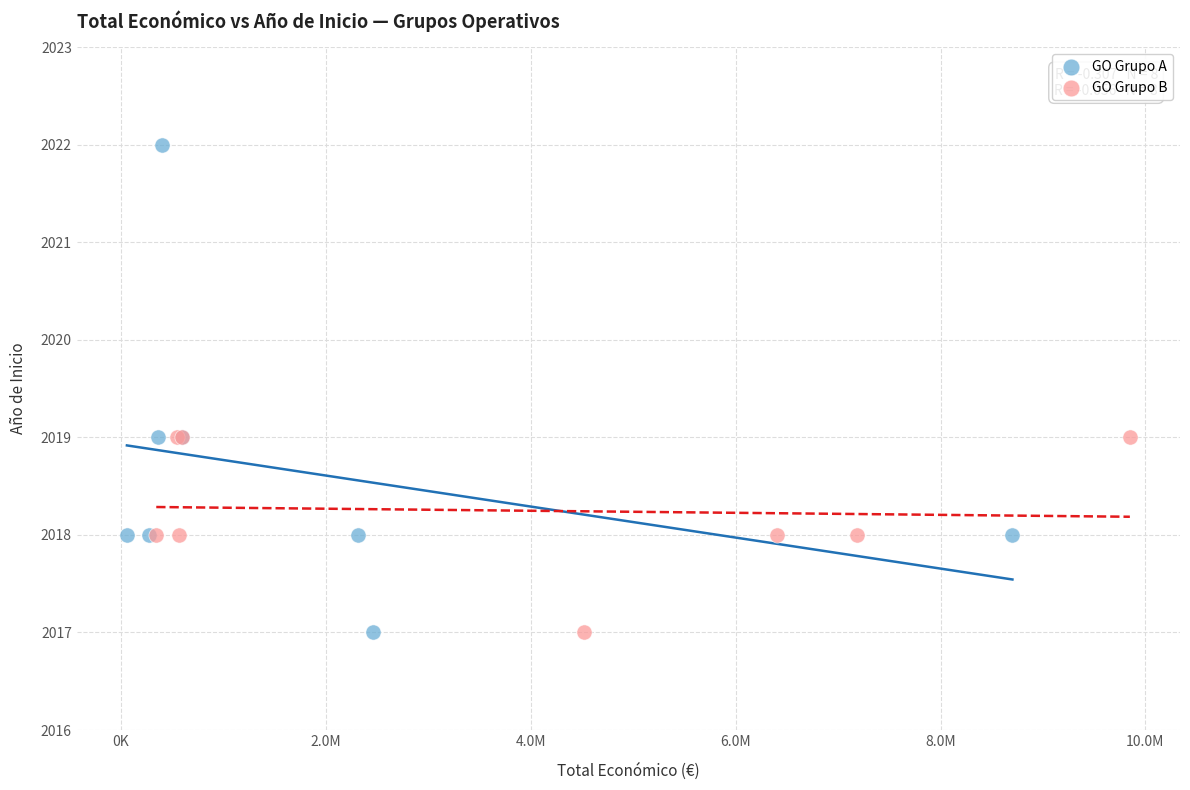

Which series has the widest spread of Y values?

GO Grupo A